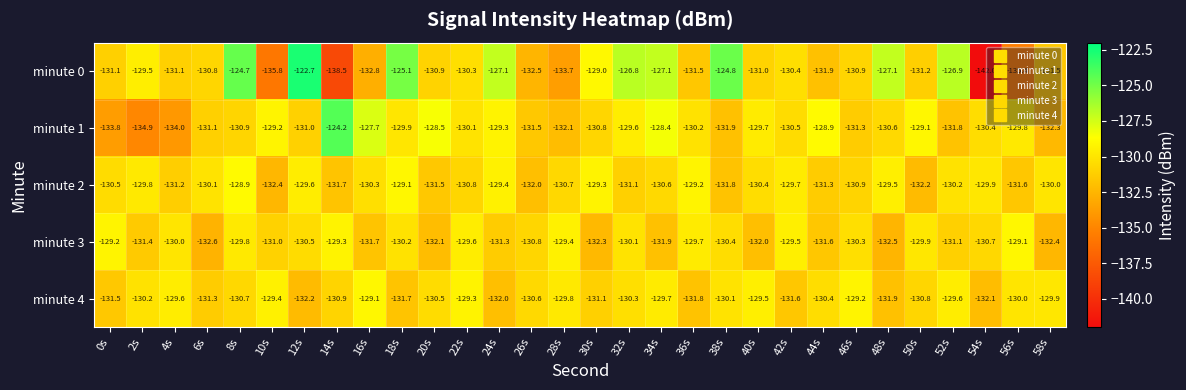

Between 22s and 56s, which series saw the biggest shift?

minute 0